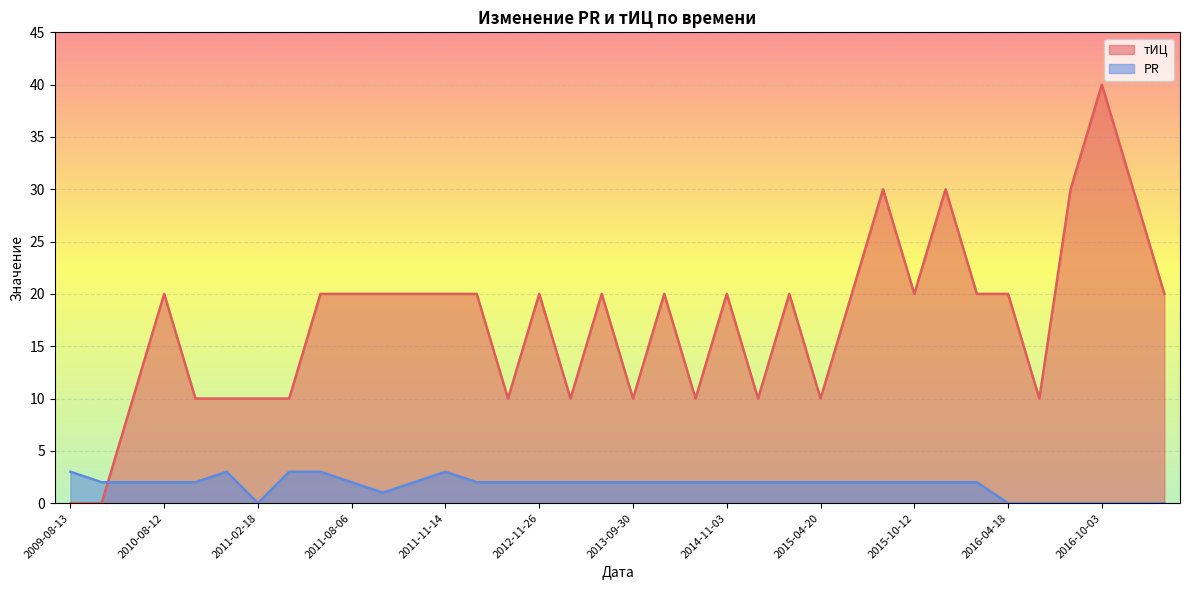

Rank the categories by тИЦ value from lowest to highest.

2009-08-13, 2009-11-05, 2009-12-24, 2010-09-23, 2011-01-21, 2011-02-18, 2011-02-25, 2012-06-11, 2012-12-10, 2013-09-30, 2014-05-26, 2014-11-17, 2015-04-20, 2016-04-25, 2010-08-12, 2011-03-25, 2011-08-06, 2011-09-10, 2011-10-01, 2011-11-14, 2012-05-07, 2012-11-26, 2013-05-27, 2014-04-21, 2014-11-03, 2015-03-16, 2015-06-15, 2015-10-12, 2015-12-28, 2016-04-18, 2017-08-17, 2015-08-17, 2015-11-23, 2016-06-13, 2017-01-26, 2016-10-03